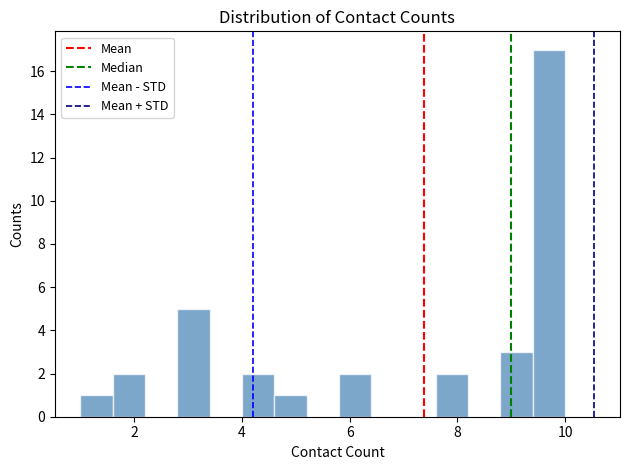

Around what value on the x-axis is the tallest bar? Give the approximate position of its centre, as read against the axis.

9.8